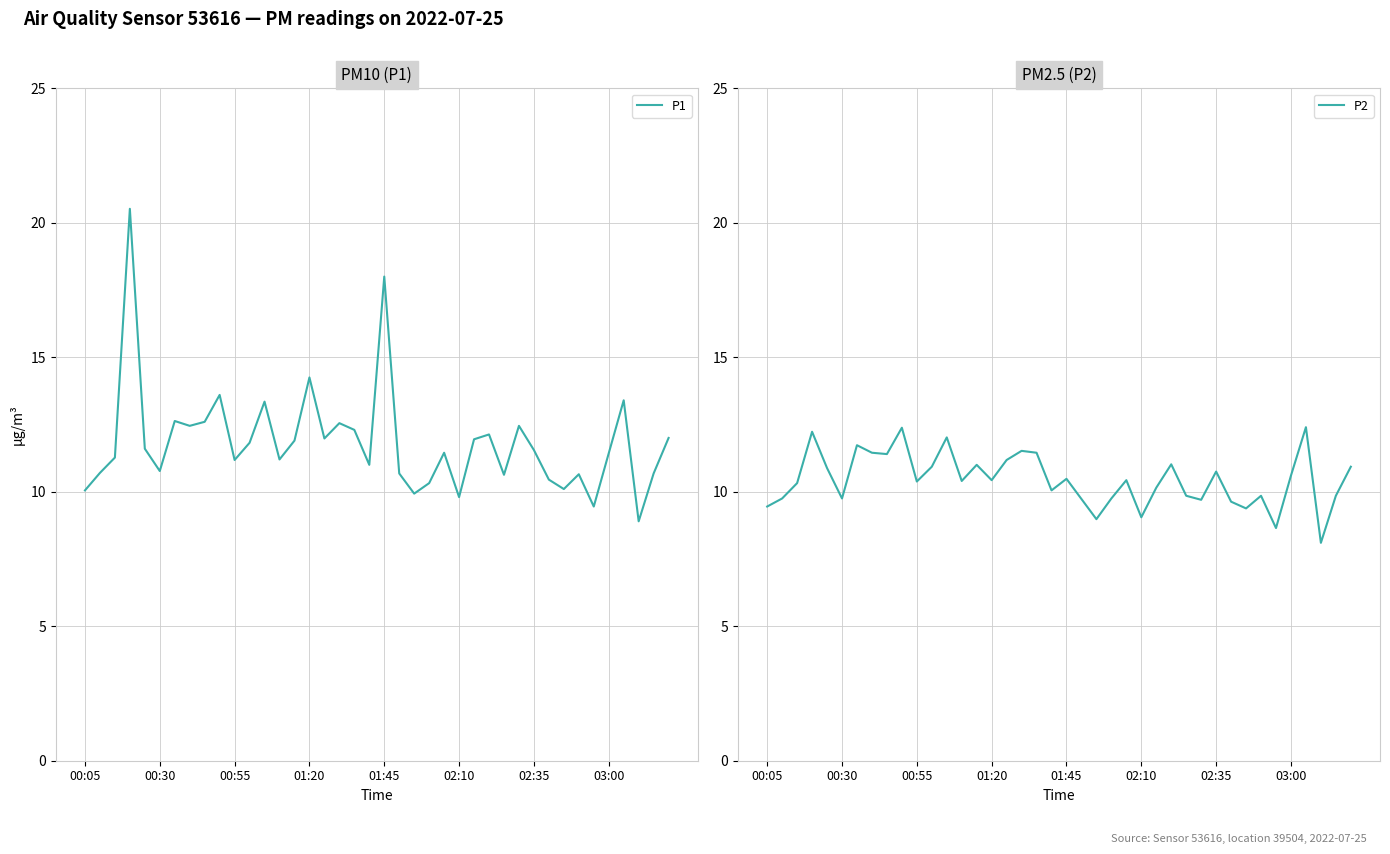

True or false: P1 has a value of 11.2 at 00:55.

True